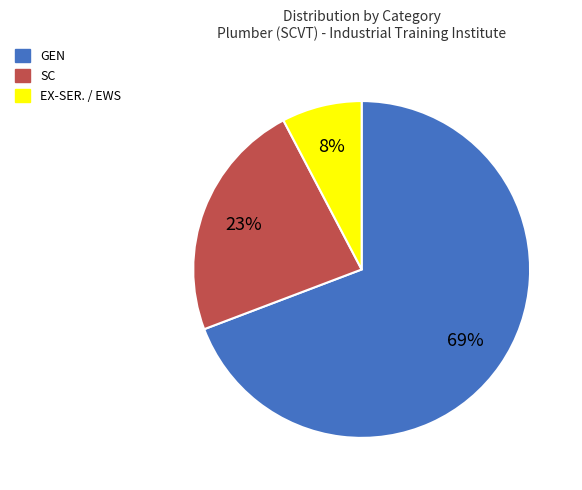

Does GEN represent more than half of the total?

Yes